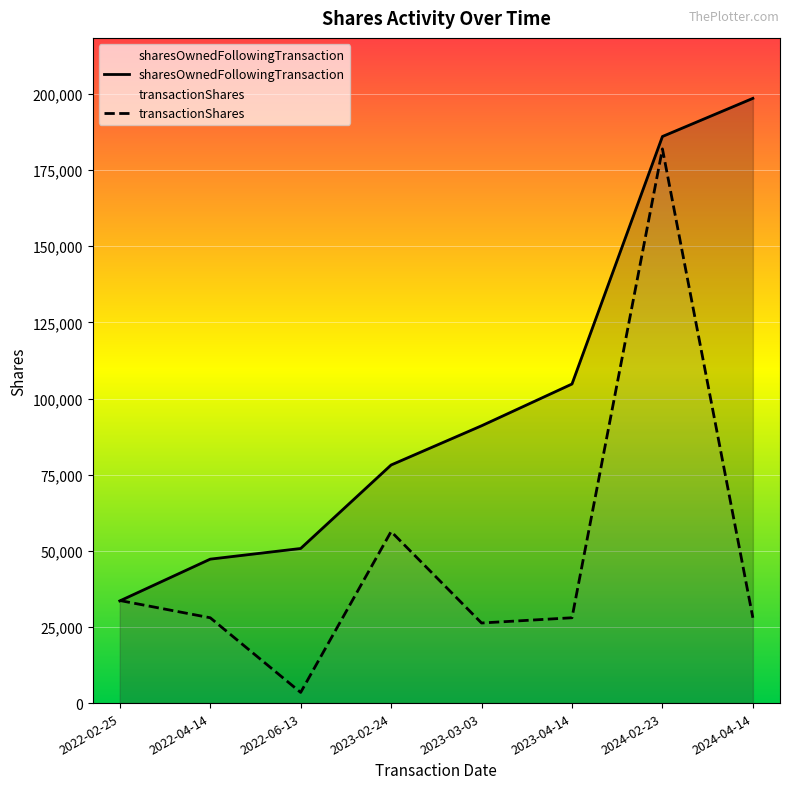

True or false: sharesOwnedFollowingTransaction and transactionShares cross at least once.

True